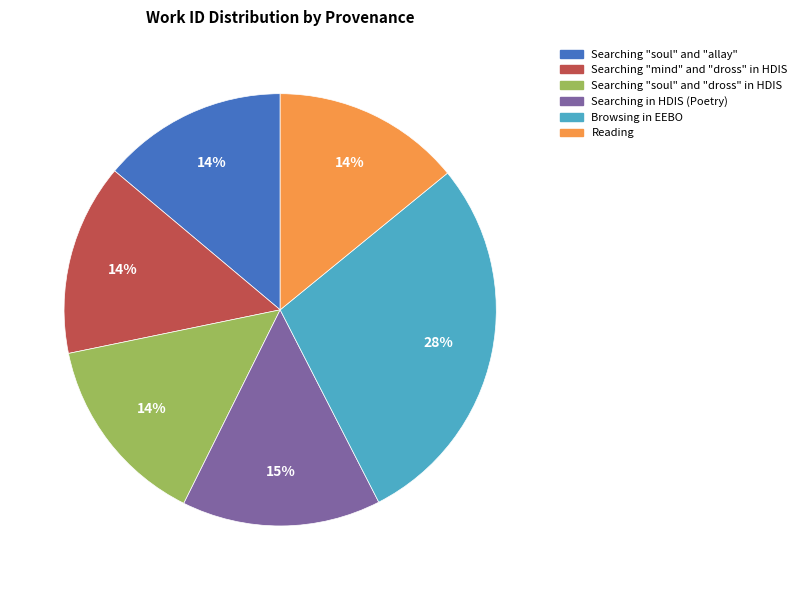

Is it true that Searching "soul" and "allay" is 23% of the pie?

False